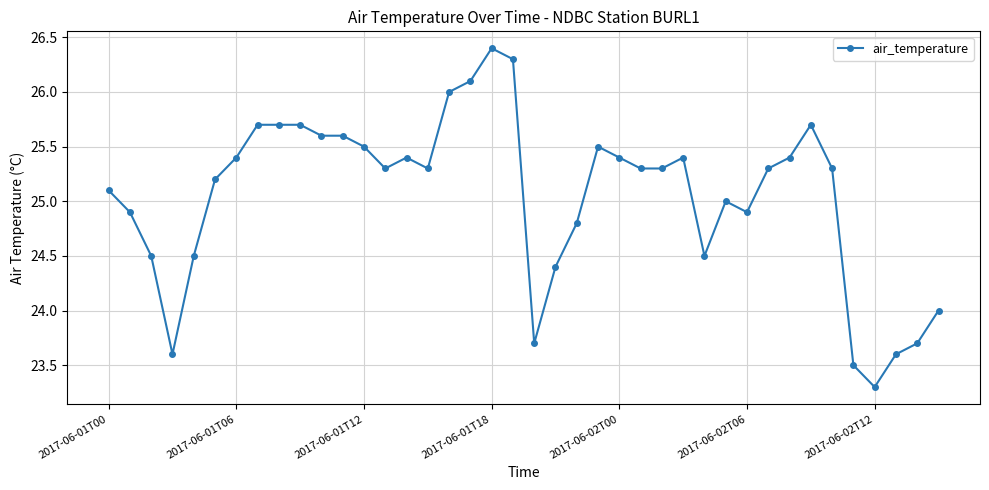

True or false: there are more than 0 points higher than both neighbors.

True